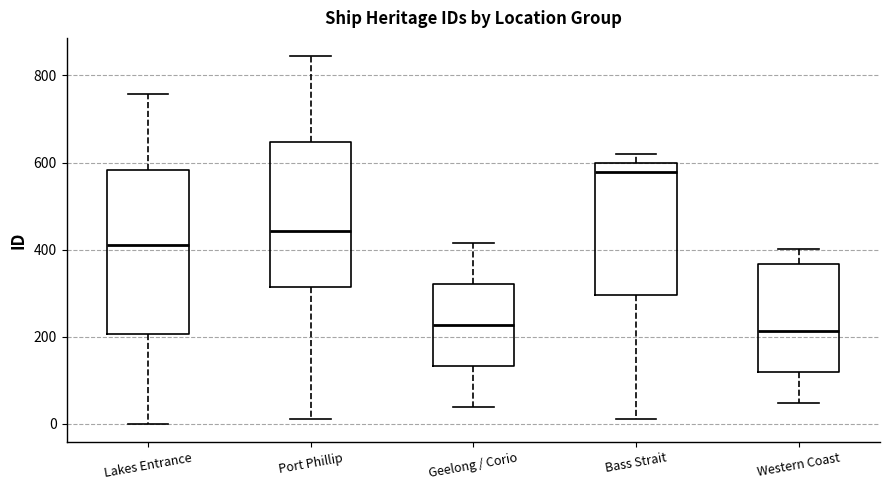

Reading left to right, transcribe this box plot: for each box, give where its median line is, the range the box spans, and where its two whiskers end, as read against the y-axis. The values are not printed on the chart, so give them approximately, as read against the axis.

Lakes Entrance: median 420, box 200 to 580, whiskers 0 to 760
Port Phillip: median 440, box 320 to 640, whiskers 20 to 840
Geelong / Corio: median 220, box 140 to 320, whiskers 40 to 420
Bass Strait: median 580, box 300 to 600, whiskers 20 to 620
Western Coast: median 220, box 120 to 360, whiskers 40 to 400